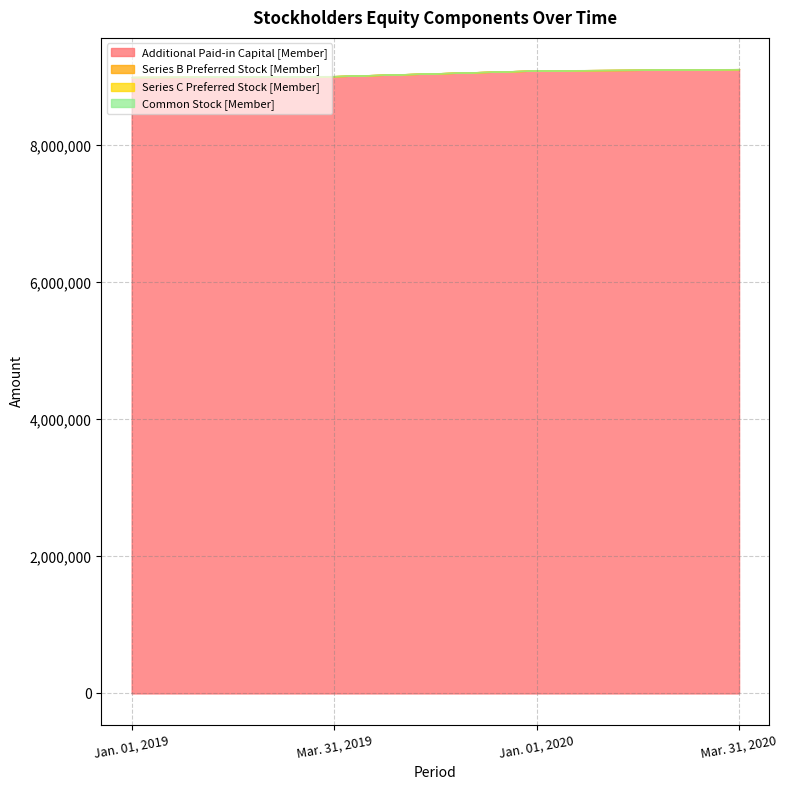

At which label does Common Stock [Member] reach its minimum?

Jan. 01, 2019